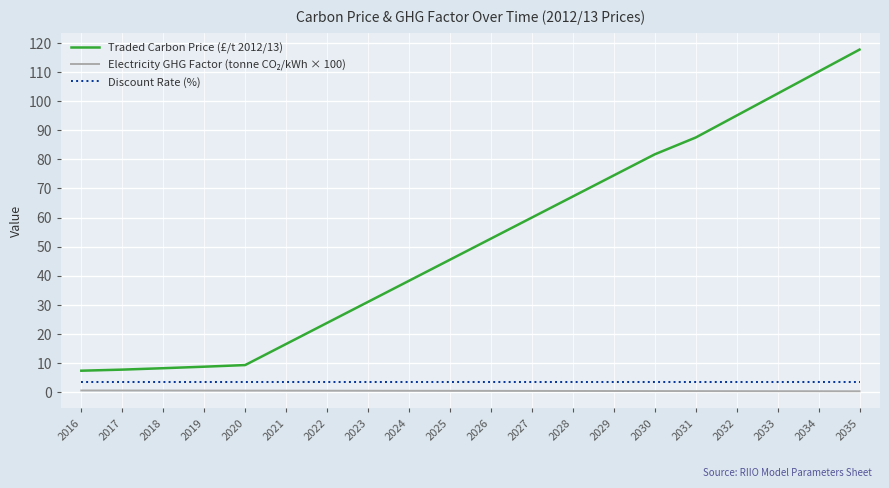

What is the difference between the maximum and minimum values in the Traded Carbon Price (£/t 2012/13) series?

110.5